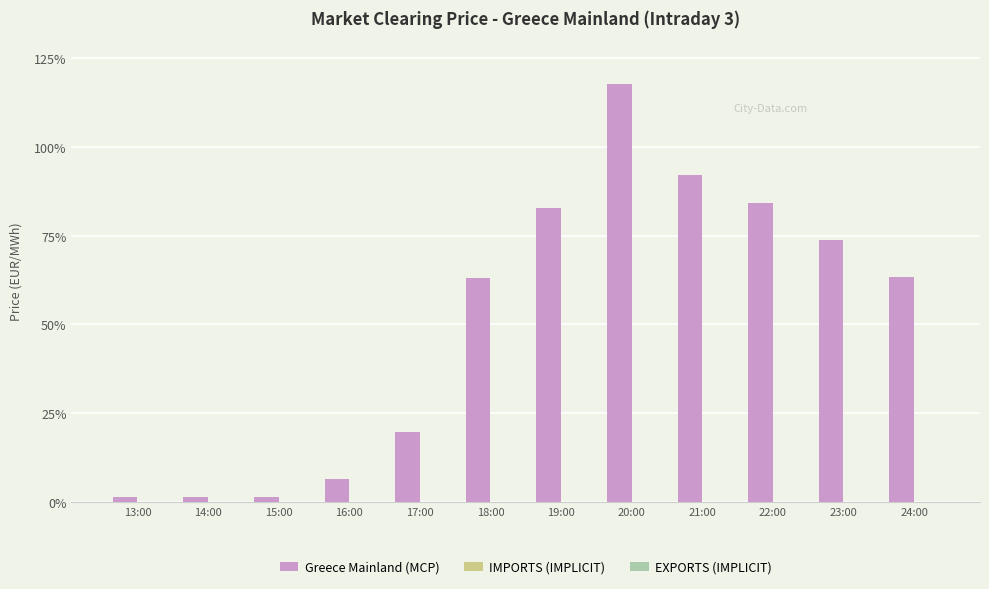

What is the maximum value shown in the chart?

117.7